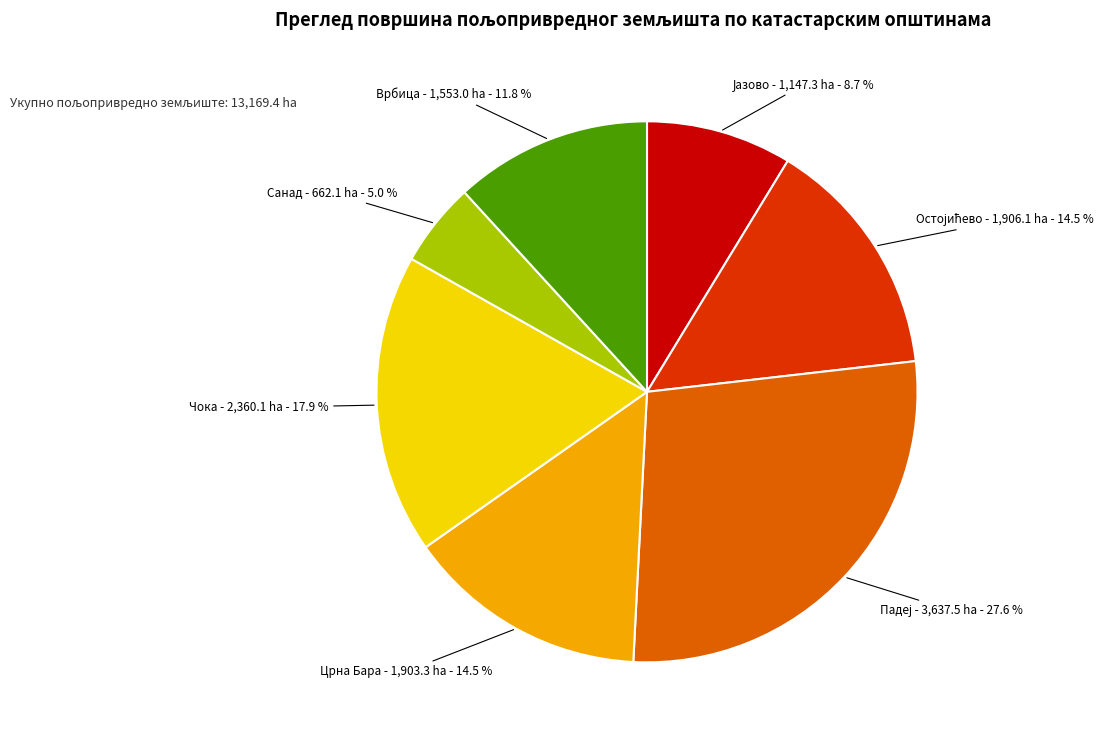

Is there any slice that represents more than half of the pie?

No